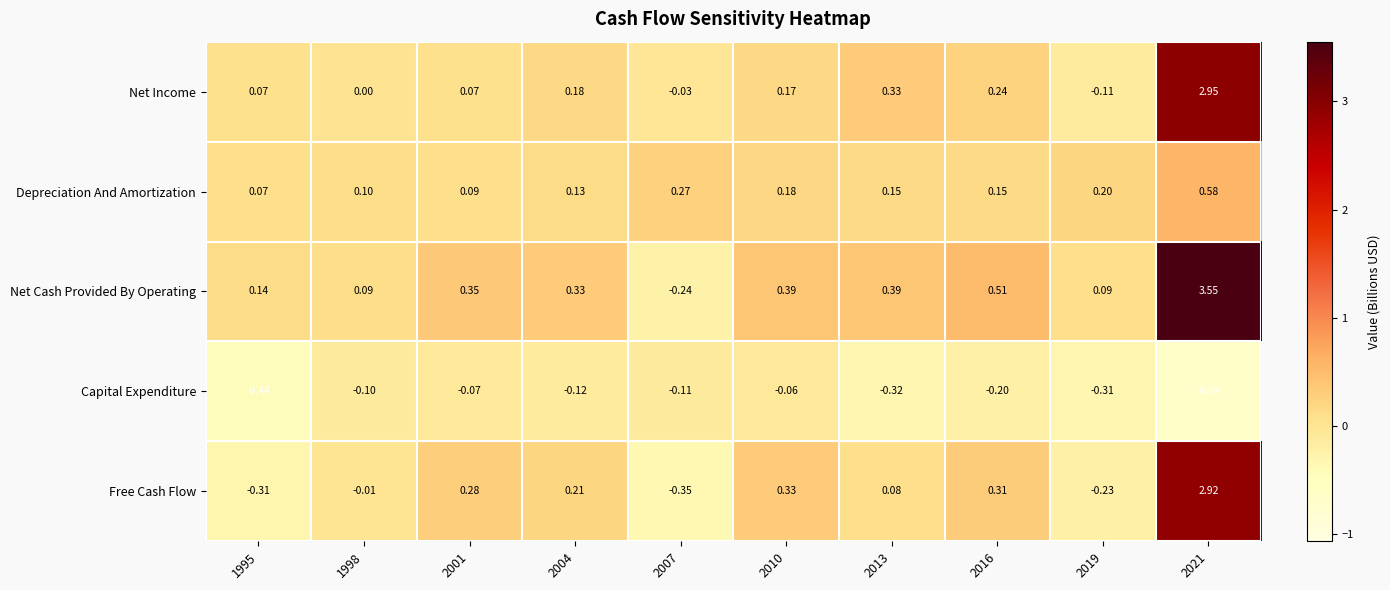

Rank the series at 1998 from lowest to highest value.

Capital Expenditure, Free Cash Flow, Net Income, Net Cash Provided By Operating, Depreciation And Amortization